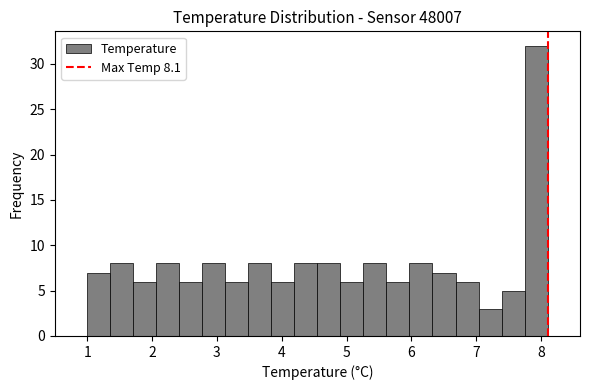

Read against the x-axis, roughly where is the centre of the tallest bar?

7.9